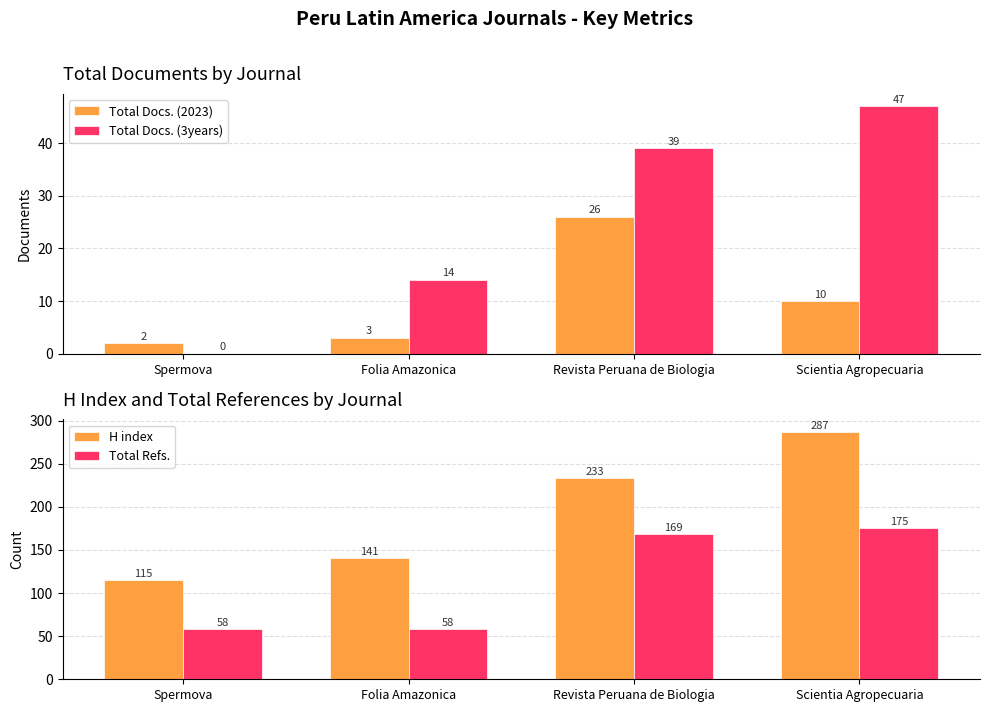

How many values in the Total Docs. (3years) series are below 39?

2